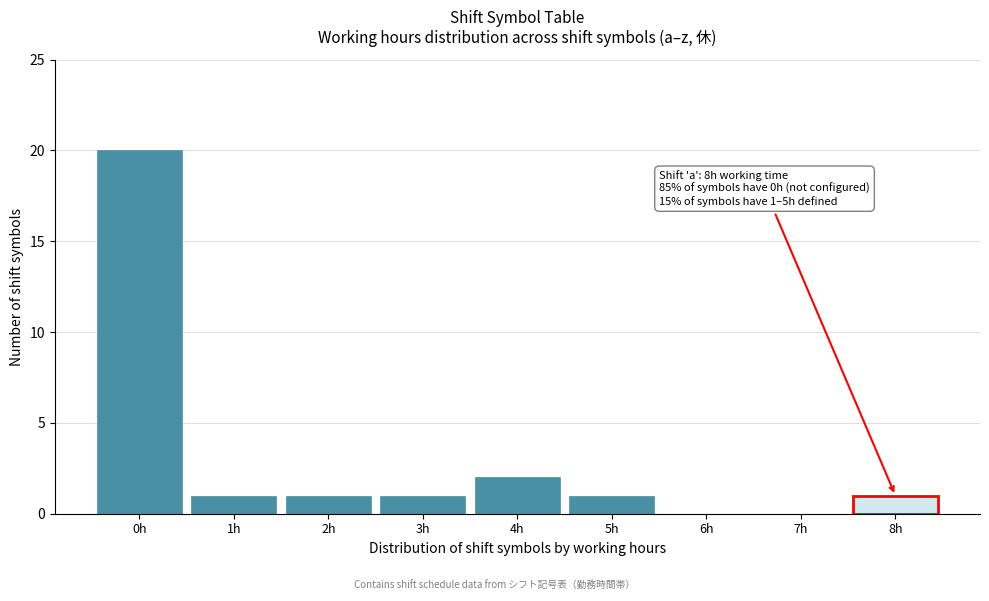

Reading left to right, extract all data points from this chart.

0h=20	1h=1	2h=1	3h=1	4h=2	5h=1	6h=0	7h=0	8h=1